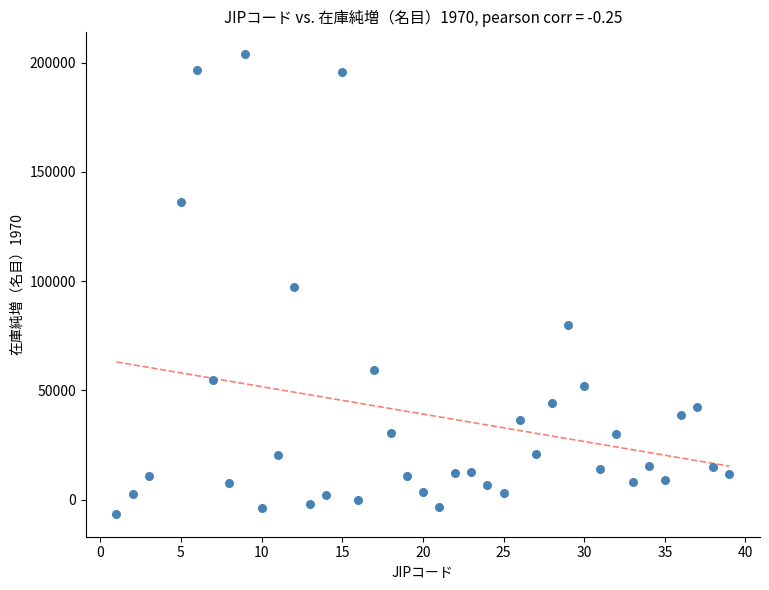

What is the range of X values (max minus min)?

38.0